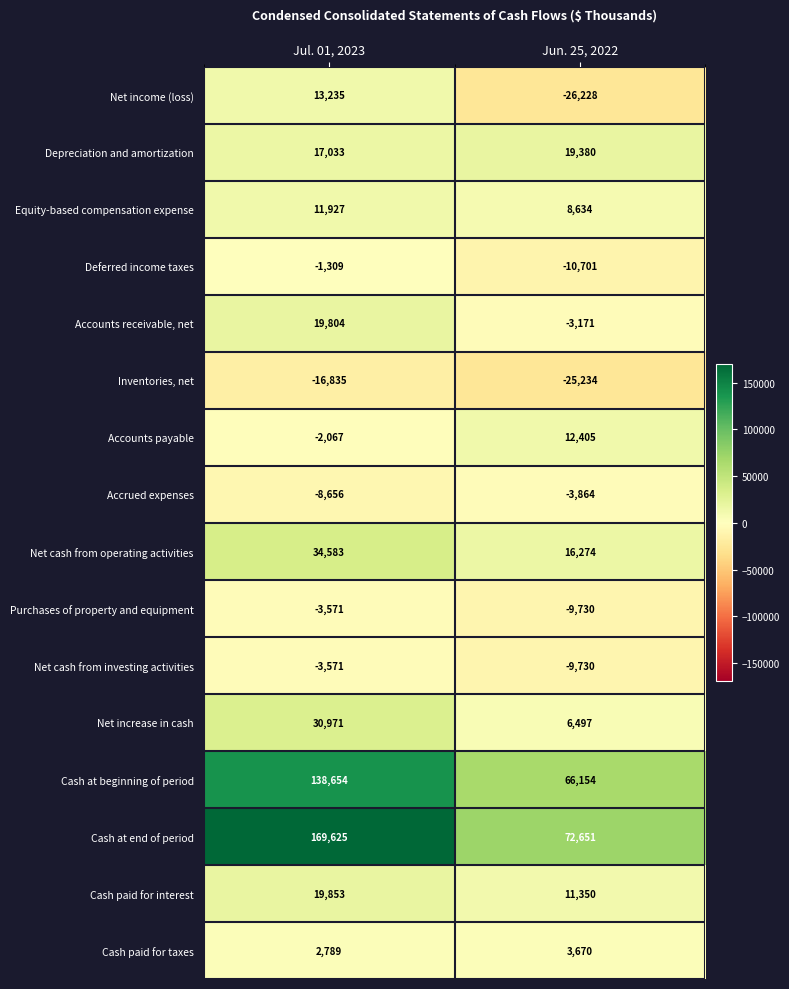

Which series has the largest total across all categories?

Cash at end of period